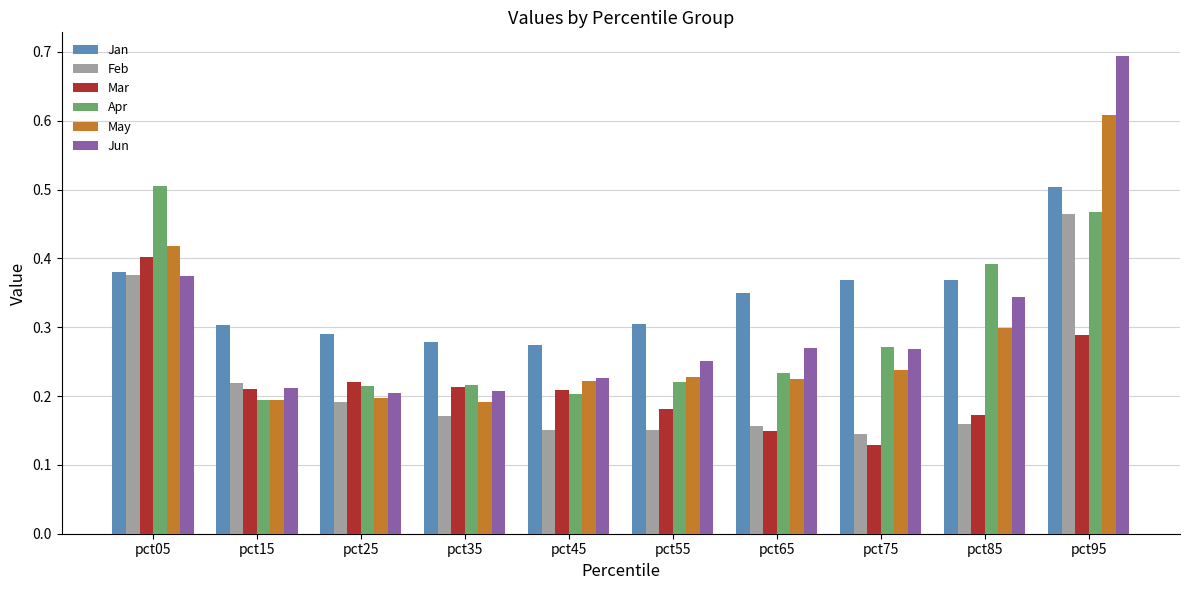

Which series has the widest spread of values?

Jun